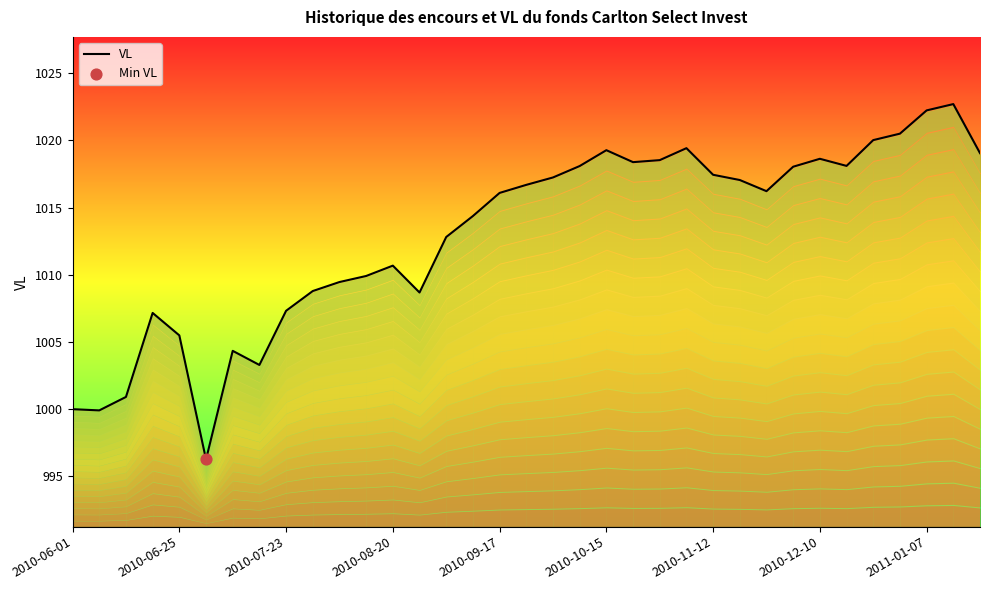

What is the difference between the maximum and minimum values?

26.4